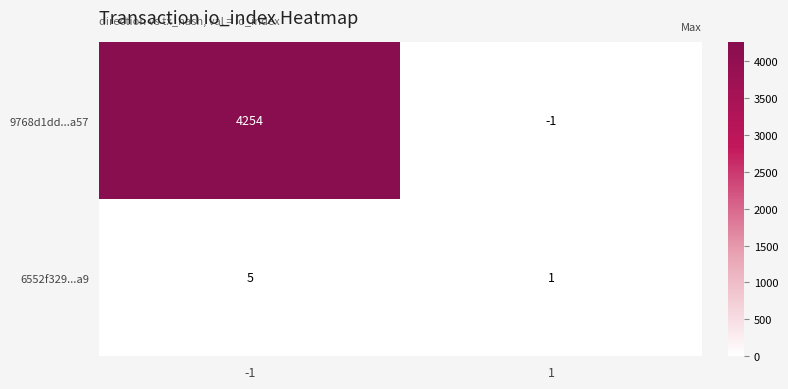

What is the difference between the maximum and minimum values in the 9768d1dd...a57 series?

4255